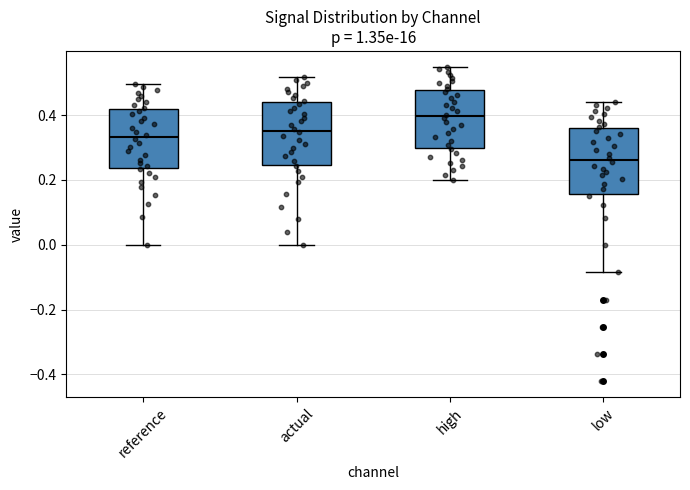

Reading left to right, transcribe this box plot: for each box, give where its median line is, the range the box spans, and where its two whiskers end, as read against the y-axis. The values are not printed on the chart, so give them approximately, as read against the axis.

reference: median 0.34, box 0.24 to 0.42, whiskers 0.00 to 0.50
actual: median 0.36, box 0.24 to 0.44, whiskers 0.00 to 0.52
high: median 0.40, box 0.30 to 0.48, whiskers 0.20 to 0.54
low: median 0.26, box 0.16 to 0.36, whiskers -0.08 to 0.44